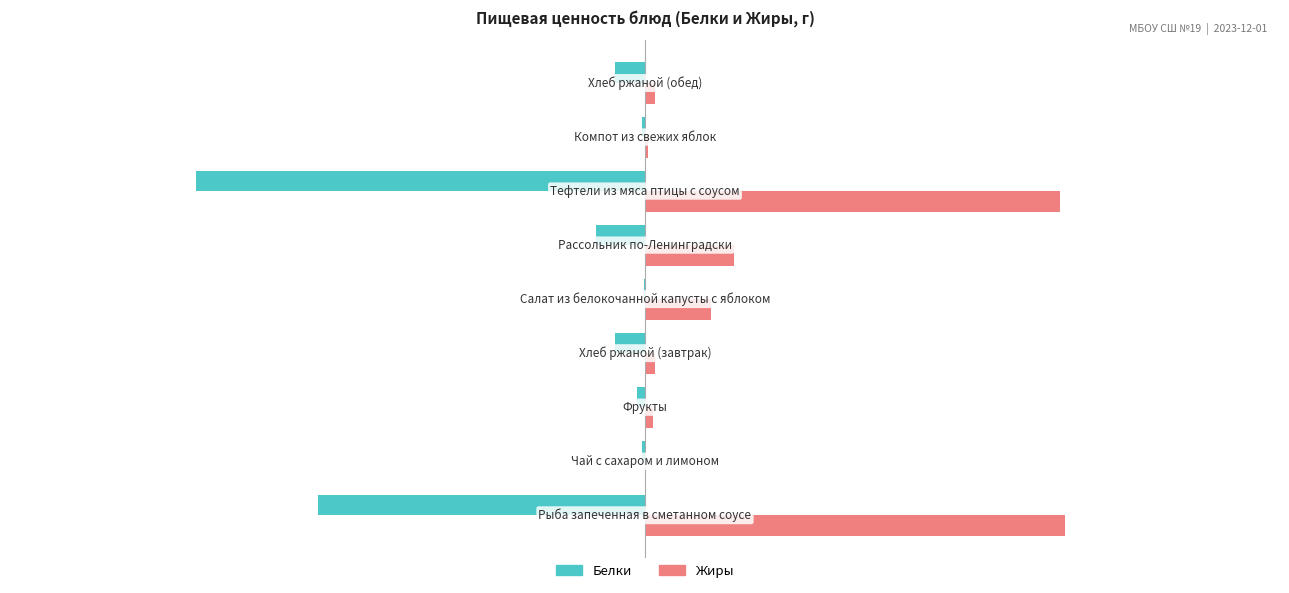

Which series has the largest total across all categories?

Жиры